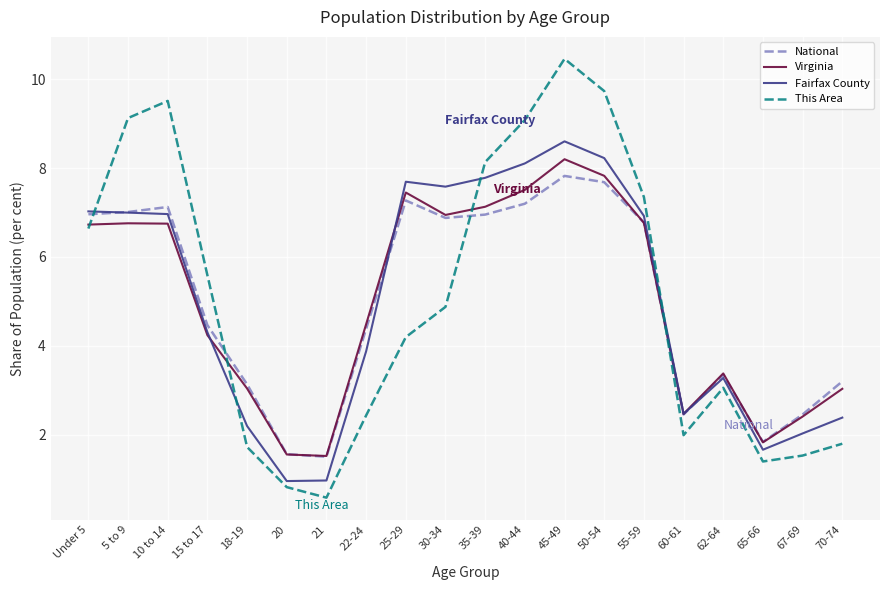

Is it true that National equals 1.6 at 20?

True